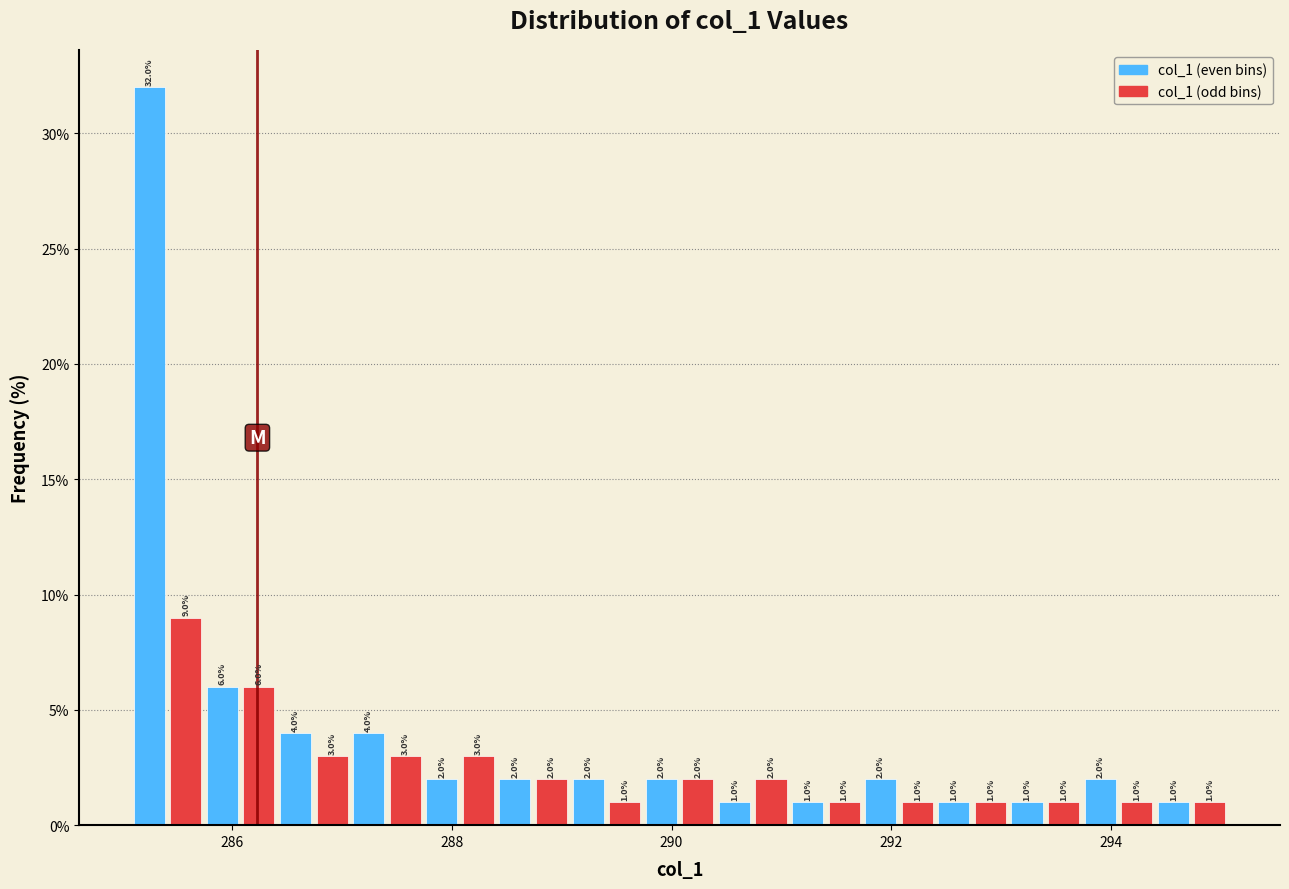

Around what value on the x-axis is the tallest bar? Give the approximate position of its centre, as read against the axis.

285.2